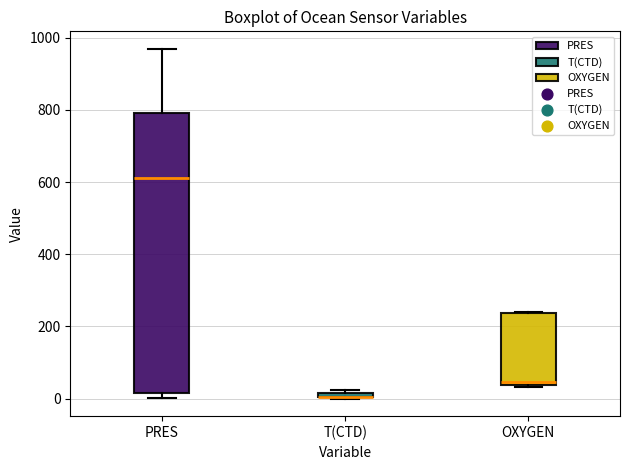

Where does the median line of the box for PRES sit on the y-axis? The values are not printed on the chart, so give them approximately, as read against the axis.

620